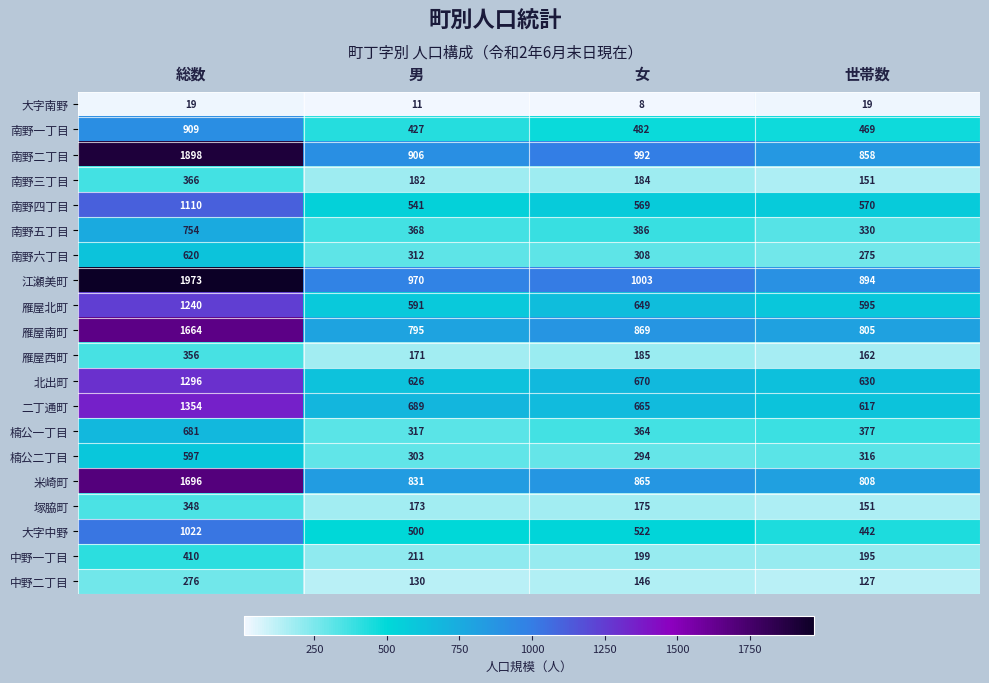

Is it true that 南野一丁目 equals 281 at 総数?

False